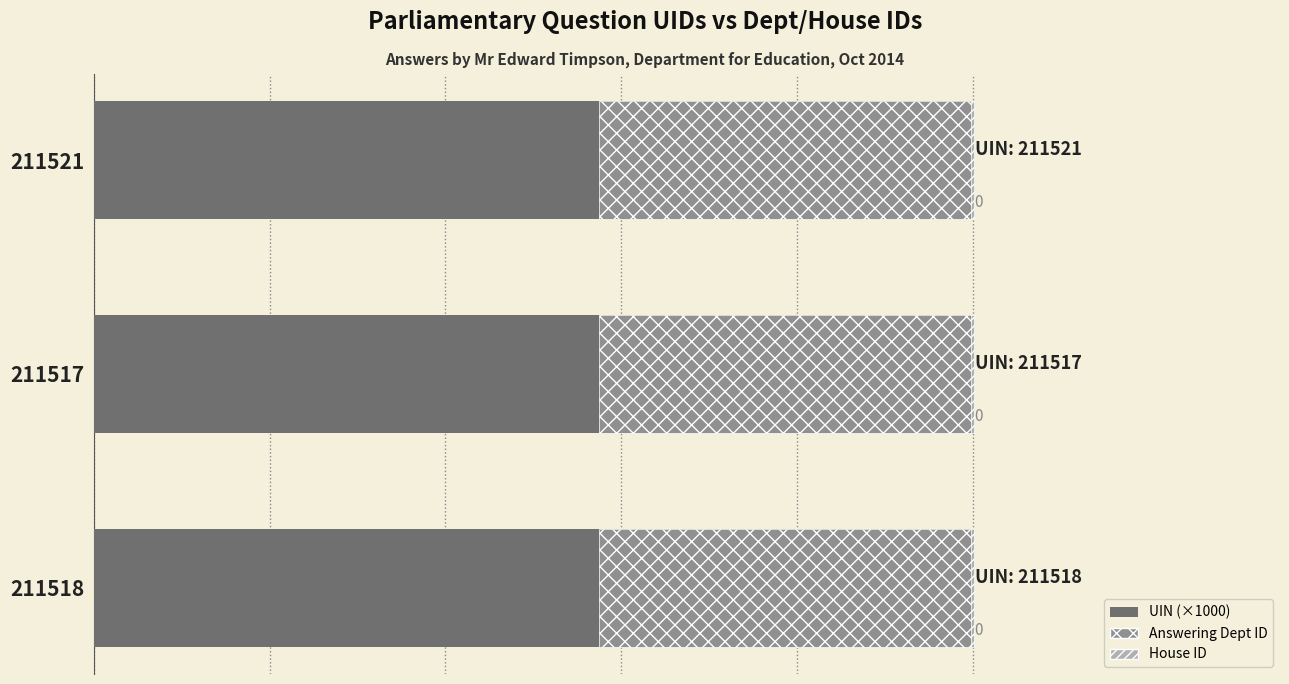

Does the chart contain any negative values?

No